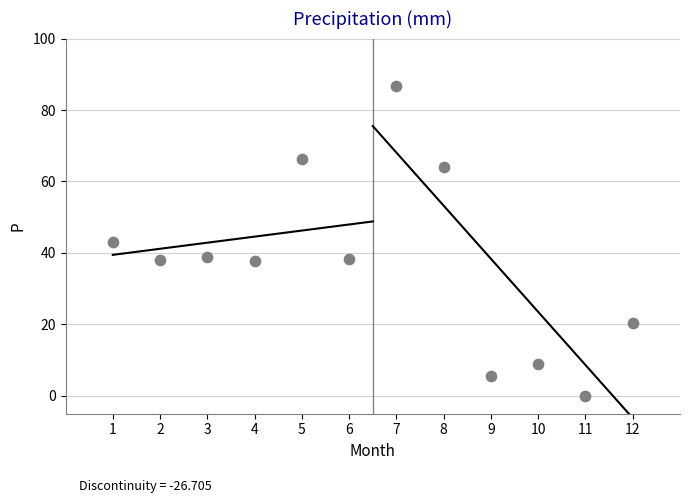

What is the average X value?

6.5